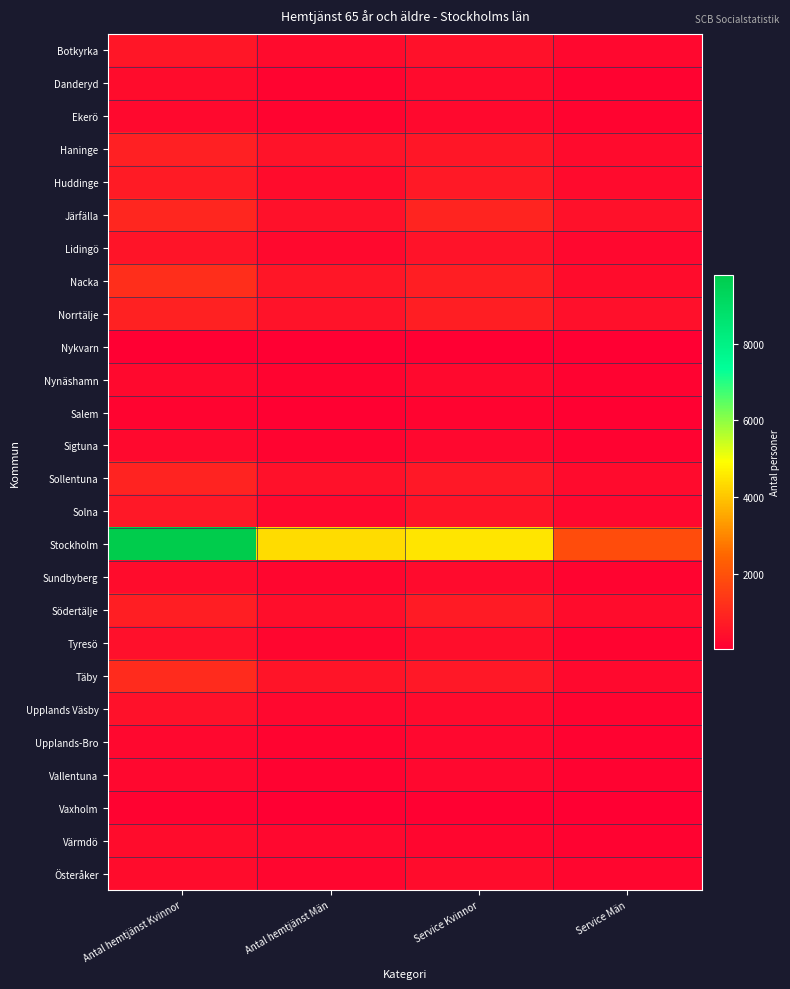

Which series has the largest range (max minus min)?

Stockholm